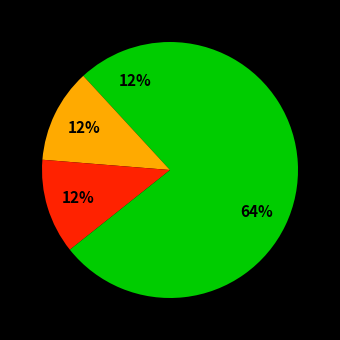

Rank the categories by value from lowest to highest.

AVENUE OF HONOUR, MAJOR MITCHELL MONUMENT, MAJOR MITCHELL MONUMENT (Glenthompson), Coleraine Avenue of Honour